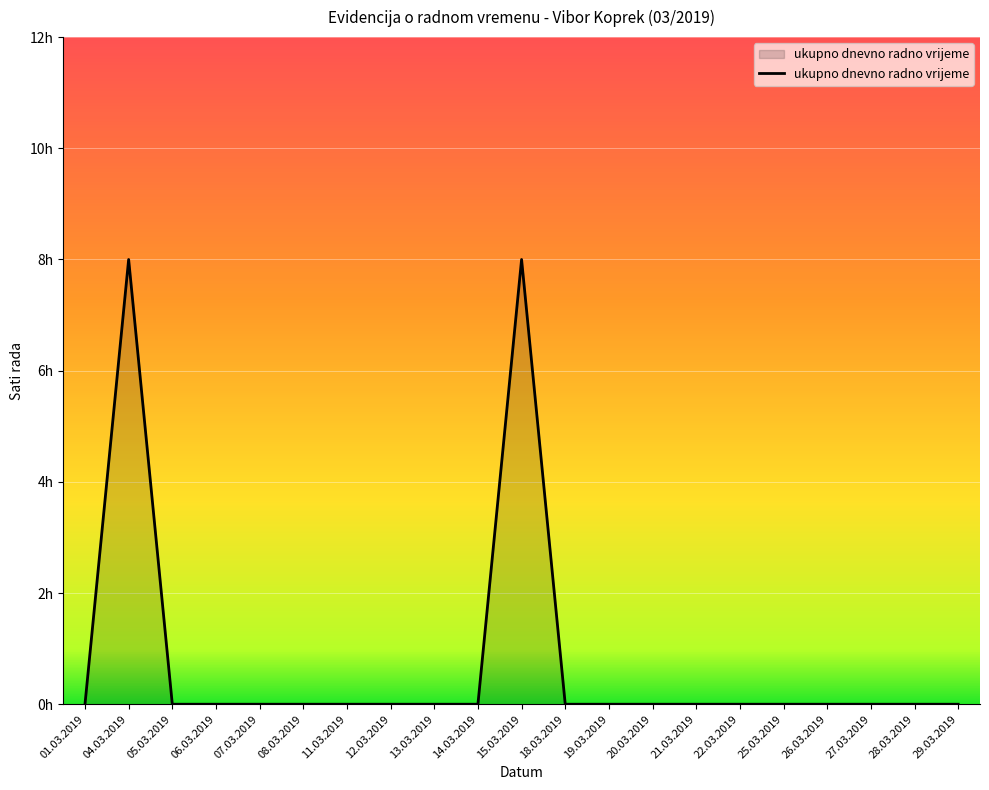

List the labels in order of value, smallest first.

01.03.2019, 05.03.2019, 06.03.2019, 07.03.2019, 08.03.2019, 11.03.2019, 12.03.2019, 13.03.2019, 14.03.2019, 18.03.2019, 19.03.2019, 20.03.2019, 21.03.2019, 22.03.2019, 25.03.2019, 26.03.2019, 27.03.2019, 28.03.2019, 29.03.2019, 04.03.2019, 15.03.2019